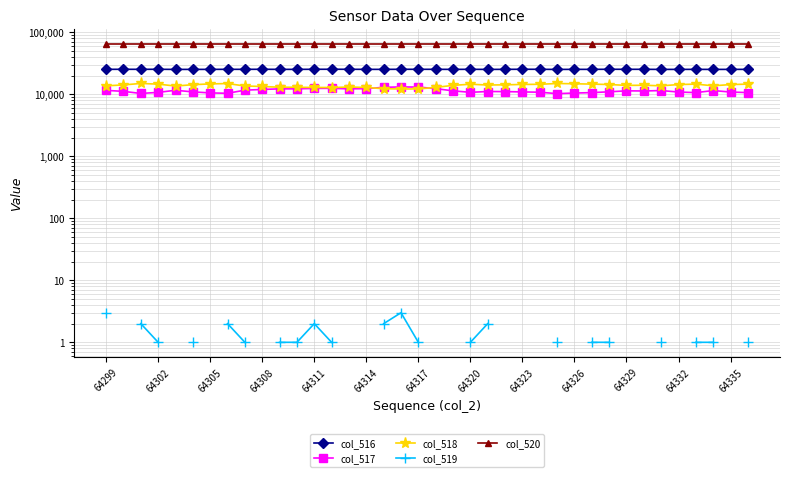

At how many categories does at least one series exceed 20688?

38